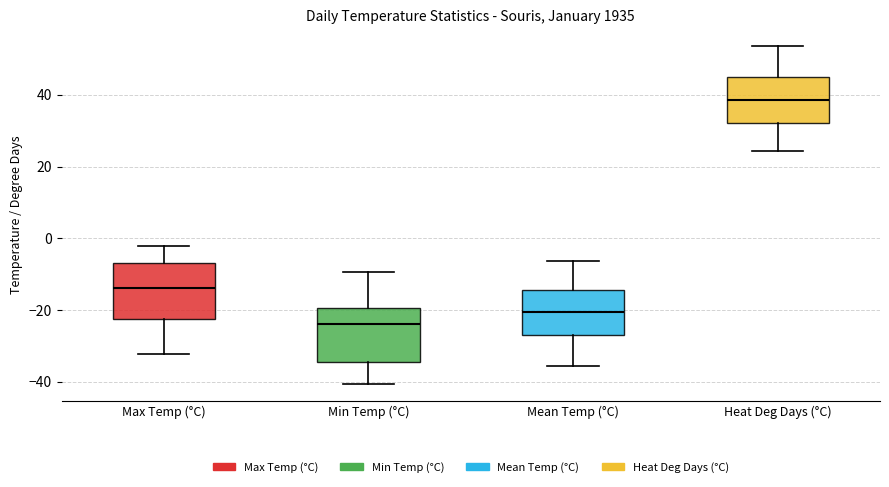

Where is the lower edge of the box for Min Temp (°C) on the y-axis? The values are not printed on the chart, so give them approximately, as read against the axis.

-34